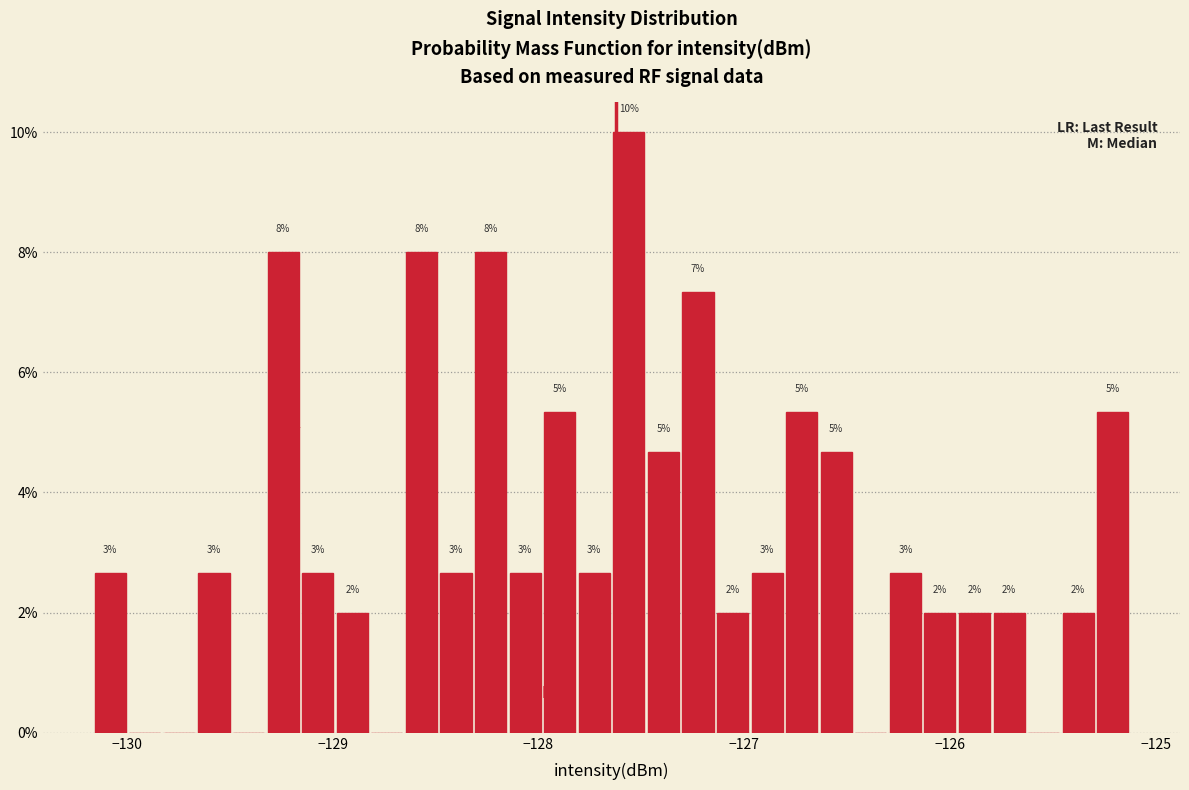

Around what value on the x-axis is the tallest bar? Give the approximate position of its centre, as read against the axis.

-127.6